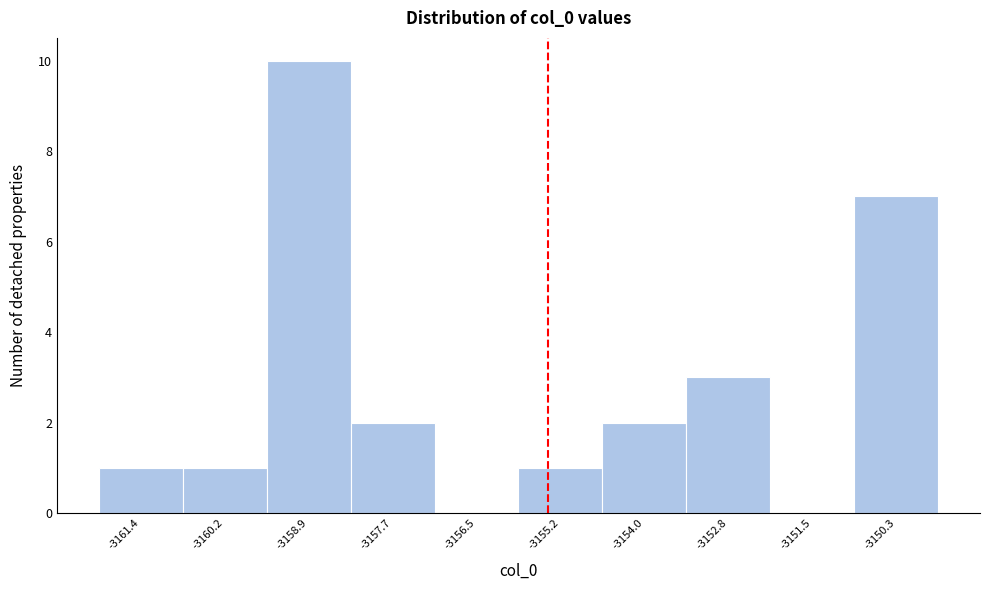

Reading left to right, list every bar in this chart as the range it spans on the x-axis followed by its height. Neither the bar edges nor the heights are printed on the chart, so give them approximately, as read against the axes.

-3162.0 to -3160.8: 1
-3160.8 to -3159.6: 1
-3159.6 to -3158.4: 10
-3158.4 to -3157.0: 2
-3157.0 to -3155.8: 0
-3155.8 to -3154.6: 1
-3154.6 to -3153.4: 2
-3153.4 to -3152.2: 3
-3152.2 to -3151.0: 0
-3151.0 to -3149.8: 7